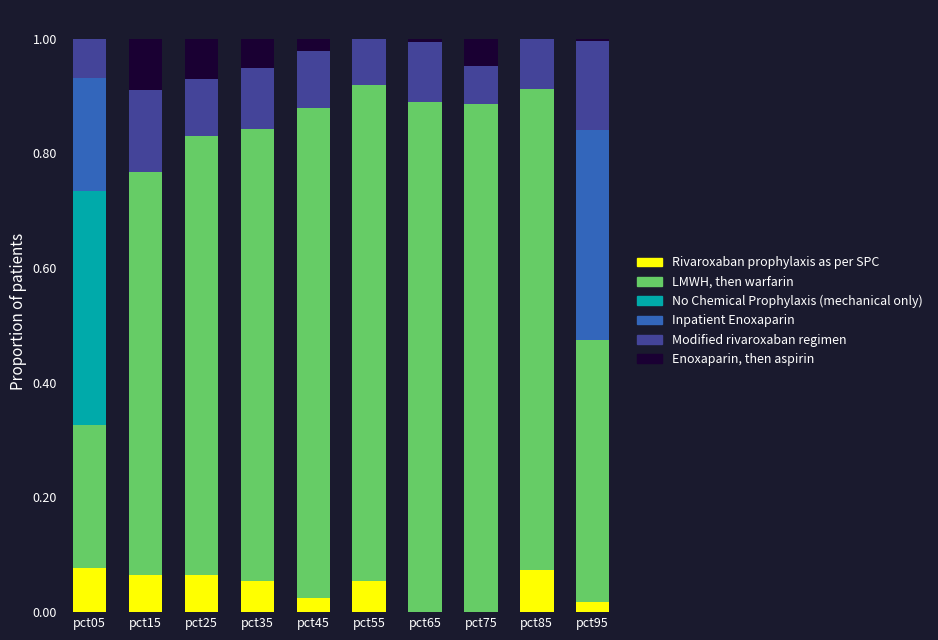

What is the total value across all series at pct75?

1.0